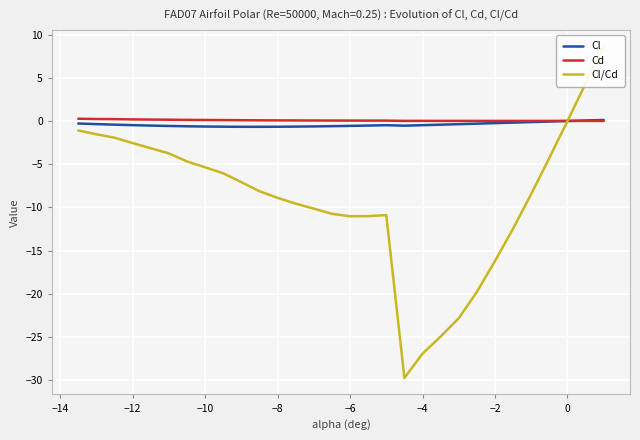

List the series in order of their peak value, highest first.

Cl/Cd, Cd, Cl